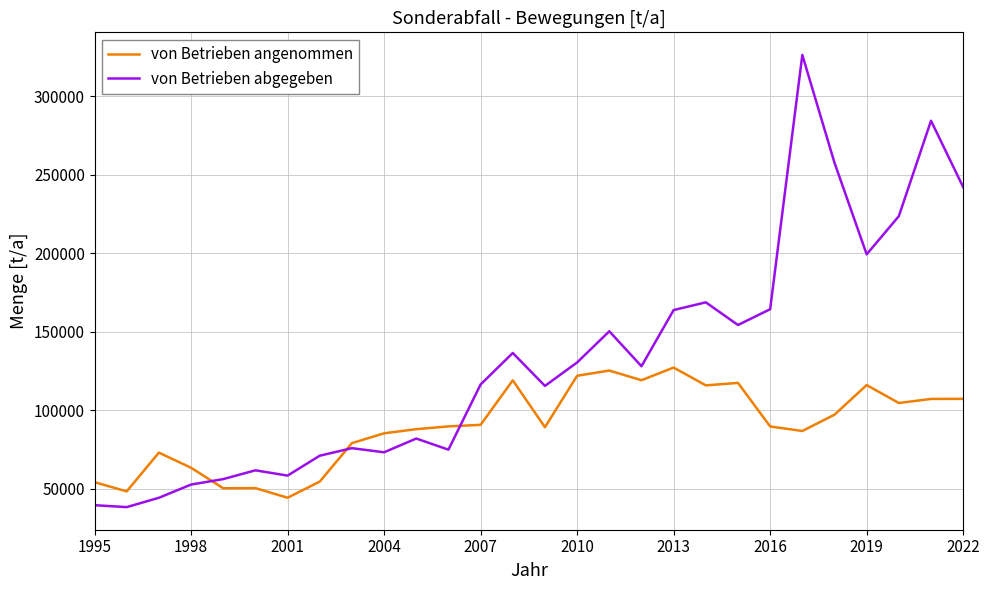

What is the maximum value for von Betrieben abgegeben?

326150.7